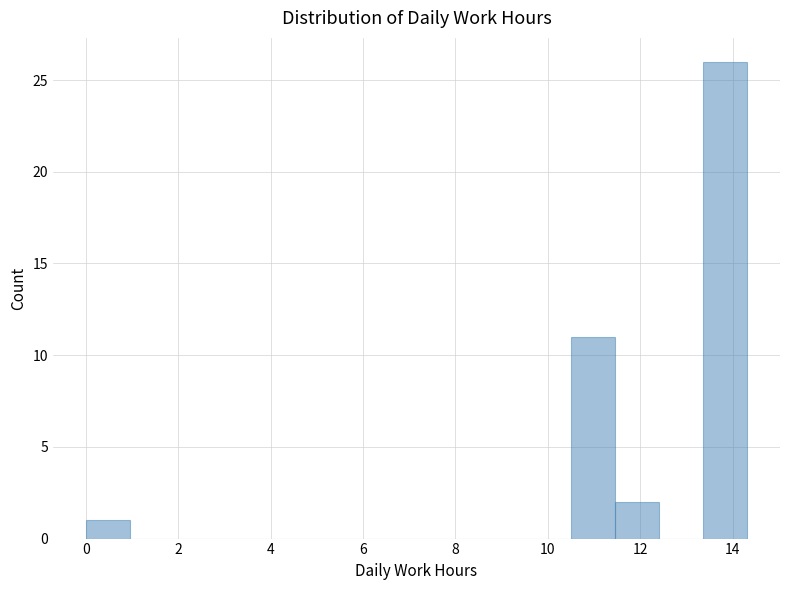

Reading left to right, list every bar in this chart as the range it spans on the x-axis followed by its height. Neither the bar edges nor the heights are printed on the chart, so give them approximately, as read against the axes.

0.0 to 1.0: 1
1.0 to 2.0: 0
2.0 to 2.8: 0
2.8 to 3.8: 0
3.8 to 4.8: 0
4.8 to 5.8: 0
5.8 to 6.6: 0
6.6 to 7.6: 0
7.6 to 8.6: 0
8.6 to 9.6: 0
9.6 to 10.4: 0
10.4 to 11.4: 11
11.4 to 12.4: 2
12.4 to 13.4: 0
13.4 to 14.4: 26